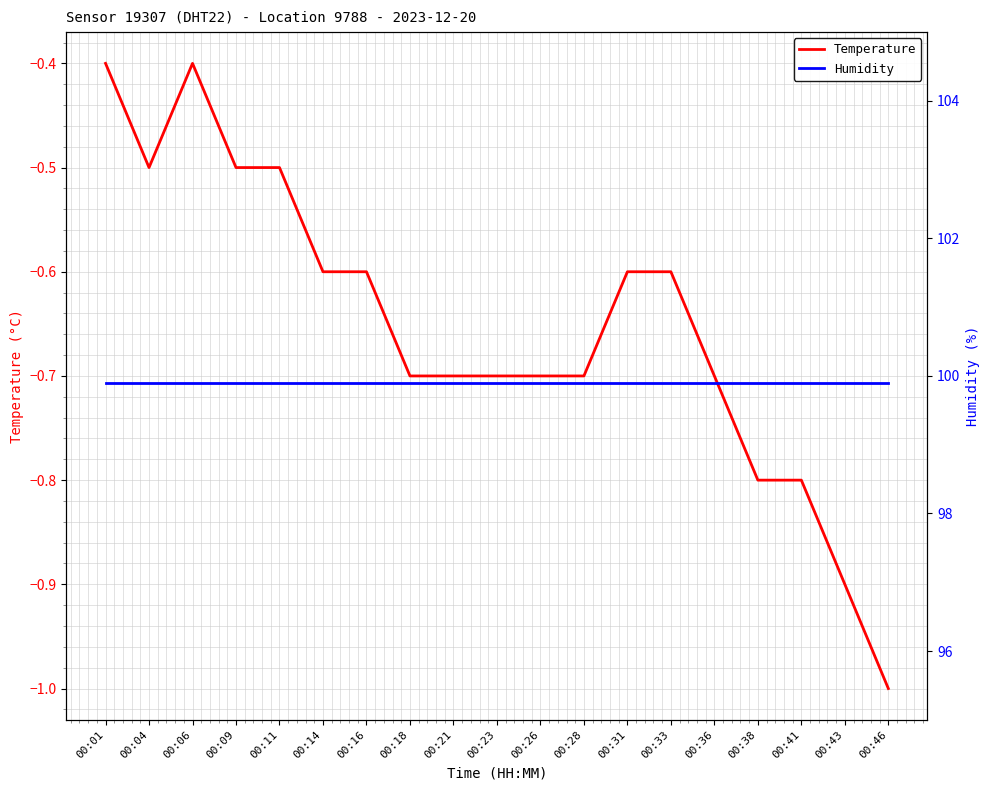

Which series has the largest total across all categories?

Humidity